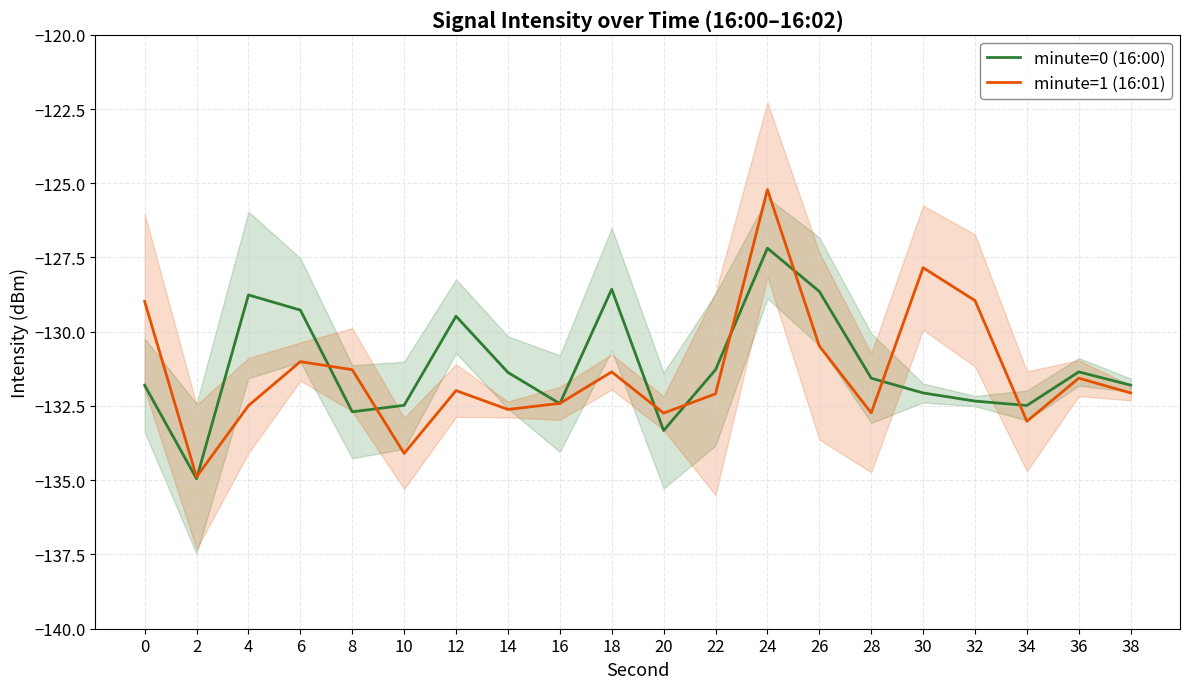

Reading left to right, what are all the values shown in this chart?

minute=0 (16:00): -131.8	-135.0	-128.8	-129.3	-132.7	-132.5	-129.5	-131.4	-132.4	-128.6	-133.3	-131.3	-127.2	-128.6	-131.6	-132.1	-132.3	-132.5	-131.4	-131.8
minute=1 (16:01): -129.0	-134.9	-132.5	-131.0	-131.3	-134.1	-132.0	-132.6	-132.4	-131.4	-132.7	-132.1	-125.2	-130.5	-132.7	-127.8	-129.0	-133.0	-131.6	-132.1